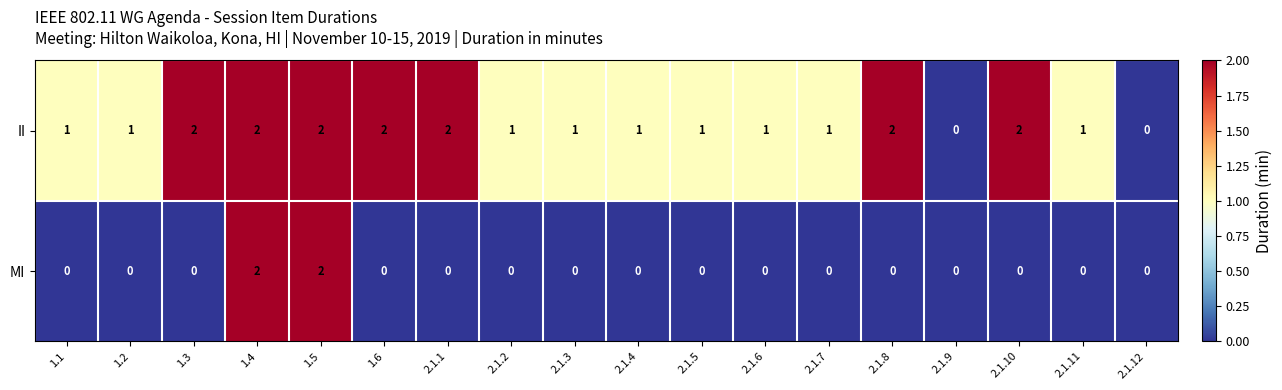

Rank the series at 2.1.10 from highest to lowest value.

II, MI